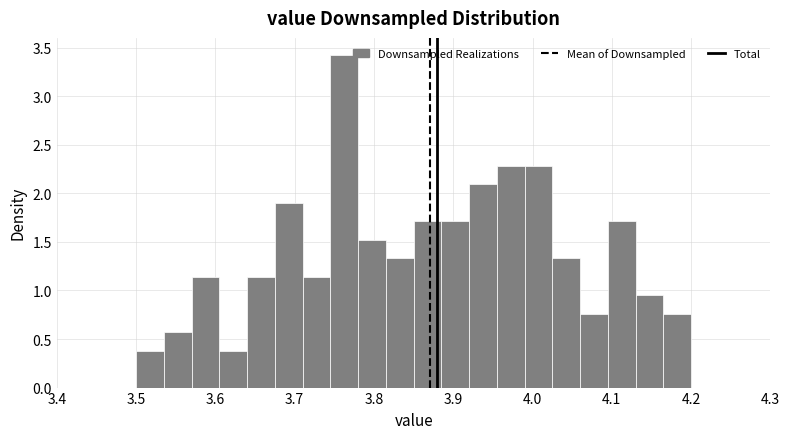

Around what value on the x-axis is the tallest bar? Give the approximate position of its centre, as read against the axis.

3.76